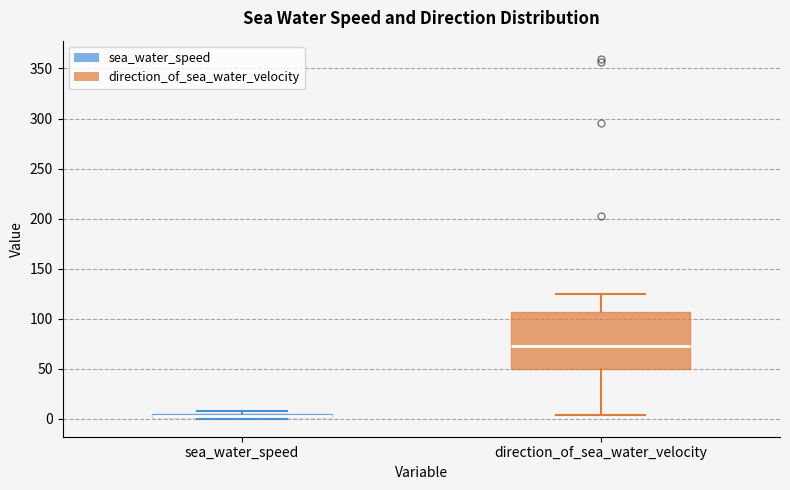

Where is the upper edge of the box for direction_of_sea_water_velocity on the y-axis? The values are not printed on the chart, so give them approximately, as read against the axis.

105